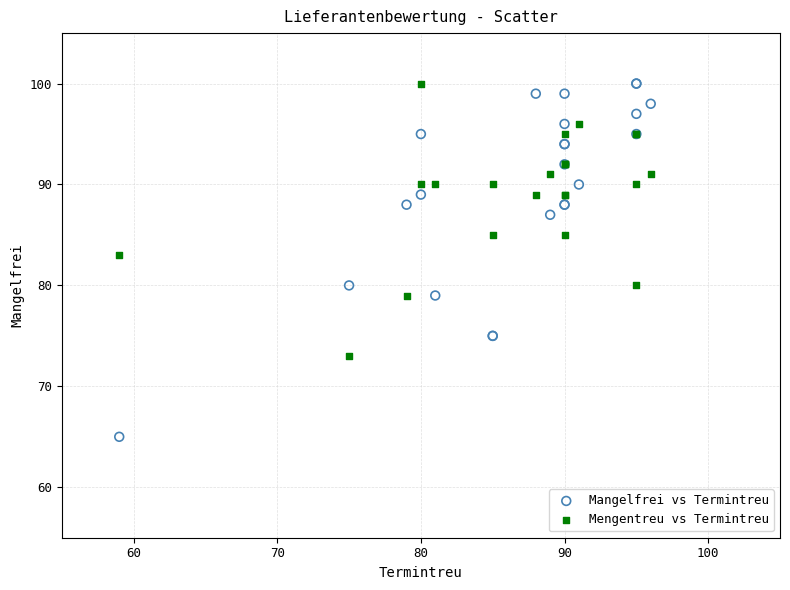

Which series has the widest spread of Y values?

Mangelfrei vs Termintreu